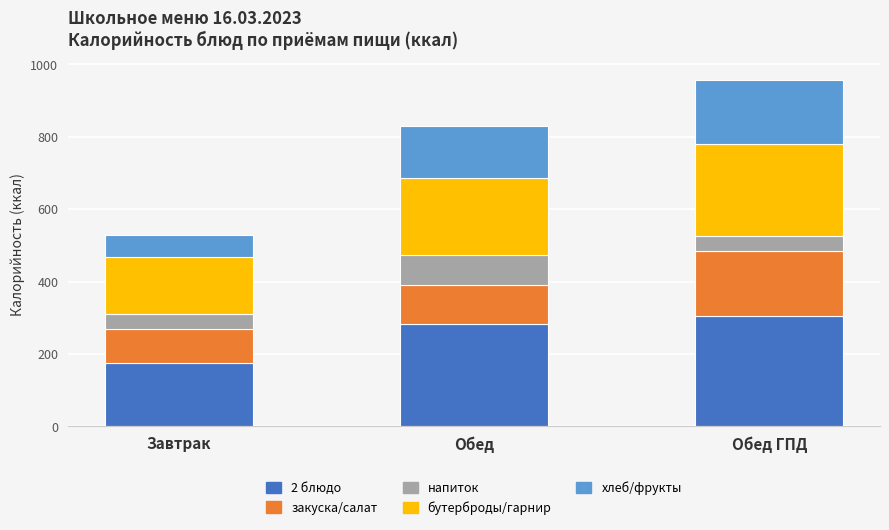

Reading right to left, list the values for the 2 блюдо series.

306	283	174